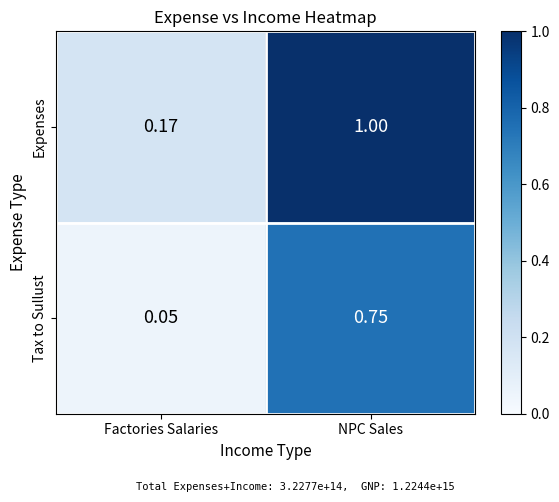

Which series has the largest total across all categories?

Expenses